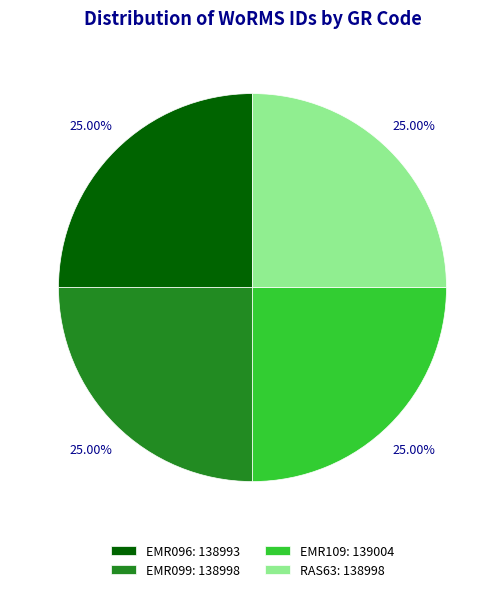

Is it true that RAS63 is 25% of the pie?

True